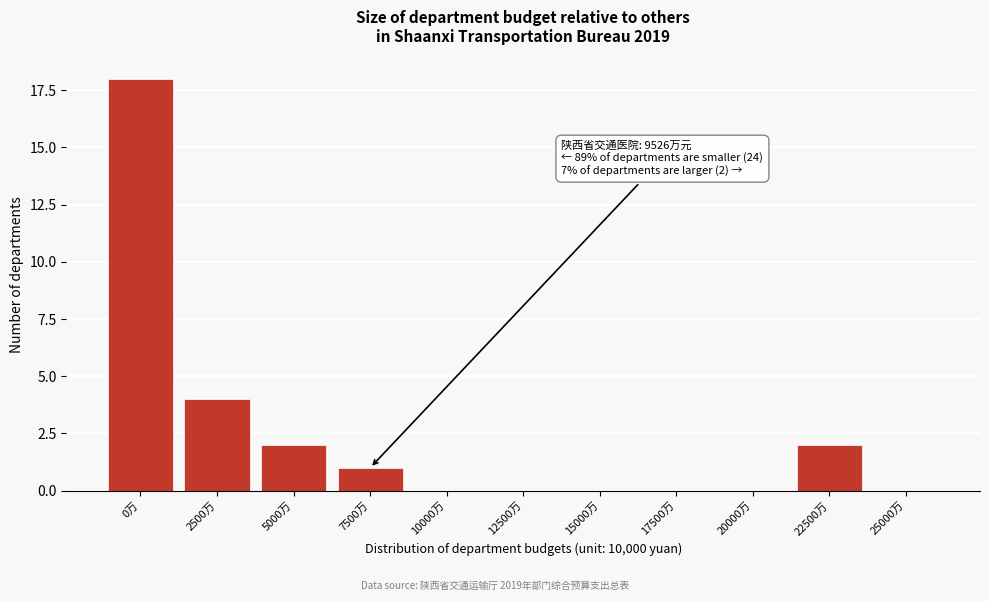

Reading right to left, extract all data points from this chart.

25000万=0	22500万=2	20000万=0	17500万=0	15000万=0	12500万=0	10000万=0	7500万=1	5000万=2	2500万=4	0万=18